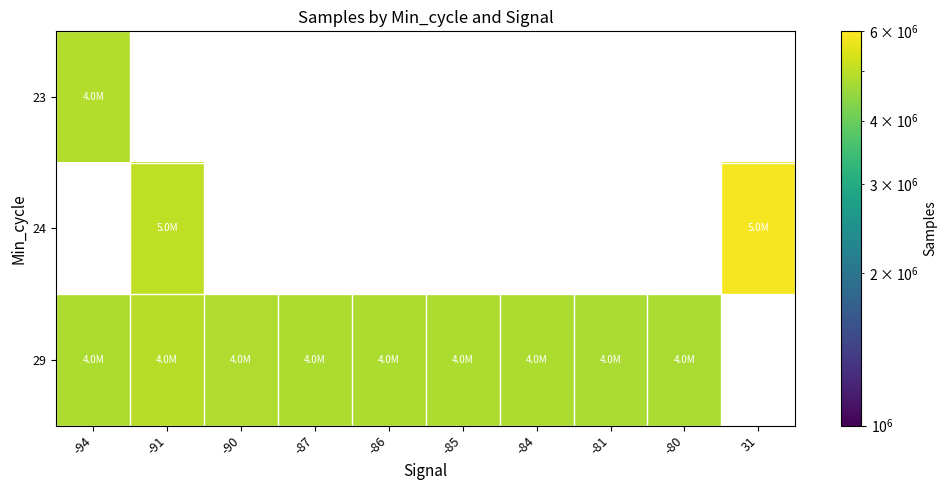

The 29 series shows 4809923.0 at -94. True or false?

True